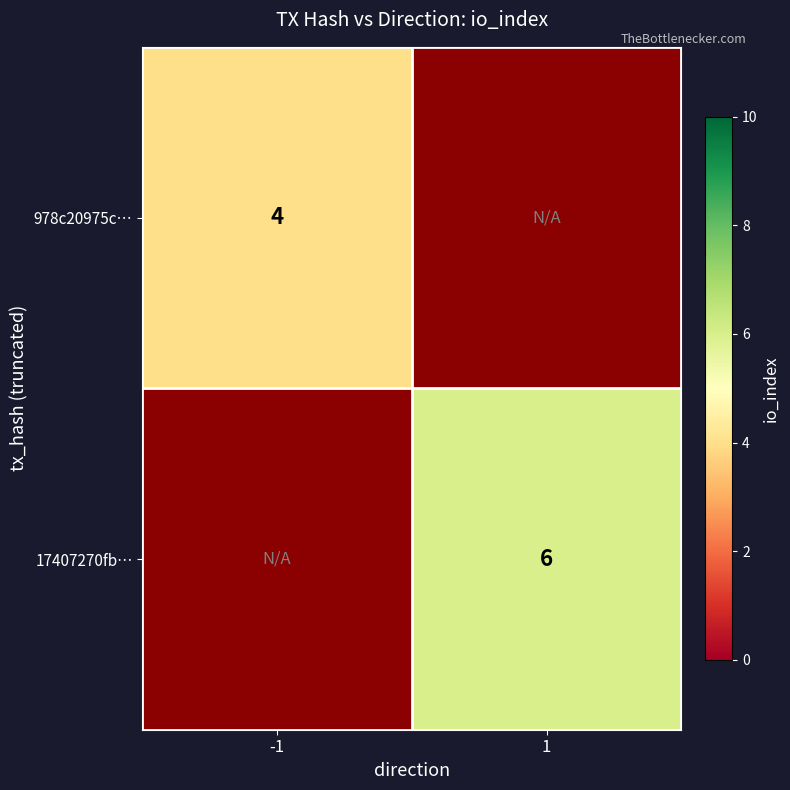

Is it true that 978c20975c… equals 2 at -1?

False